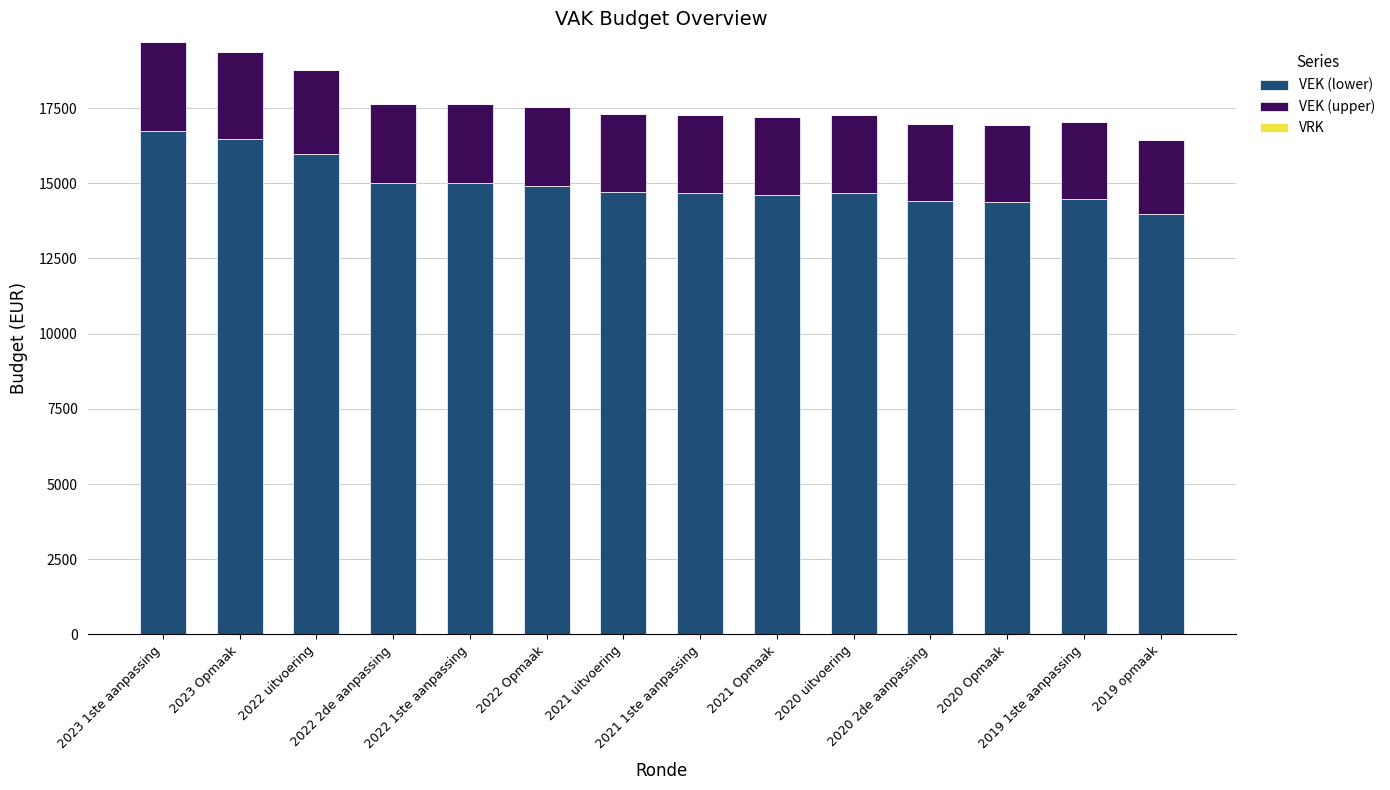

What is the sum of all VEK (lower) values?

210036.7